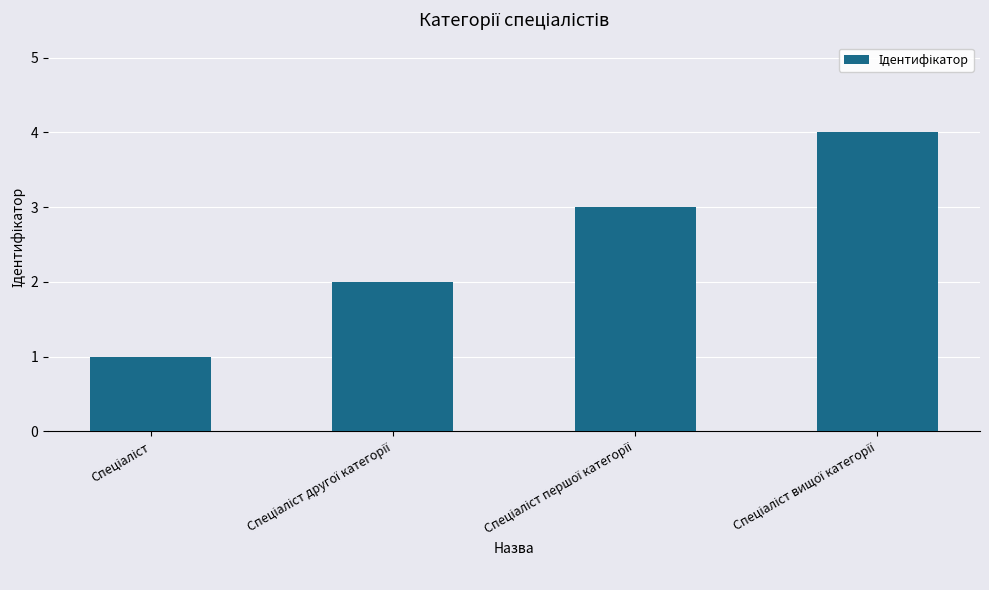

What is the maximum value shown in the chart?

4